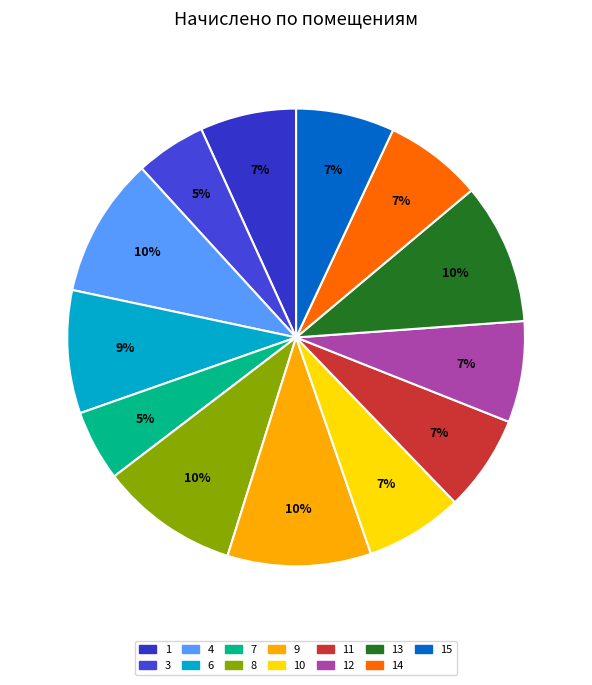

Is there any slice that represents more than half of the pie?

No